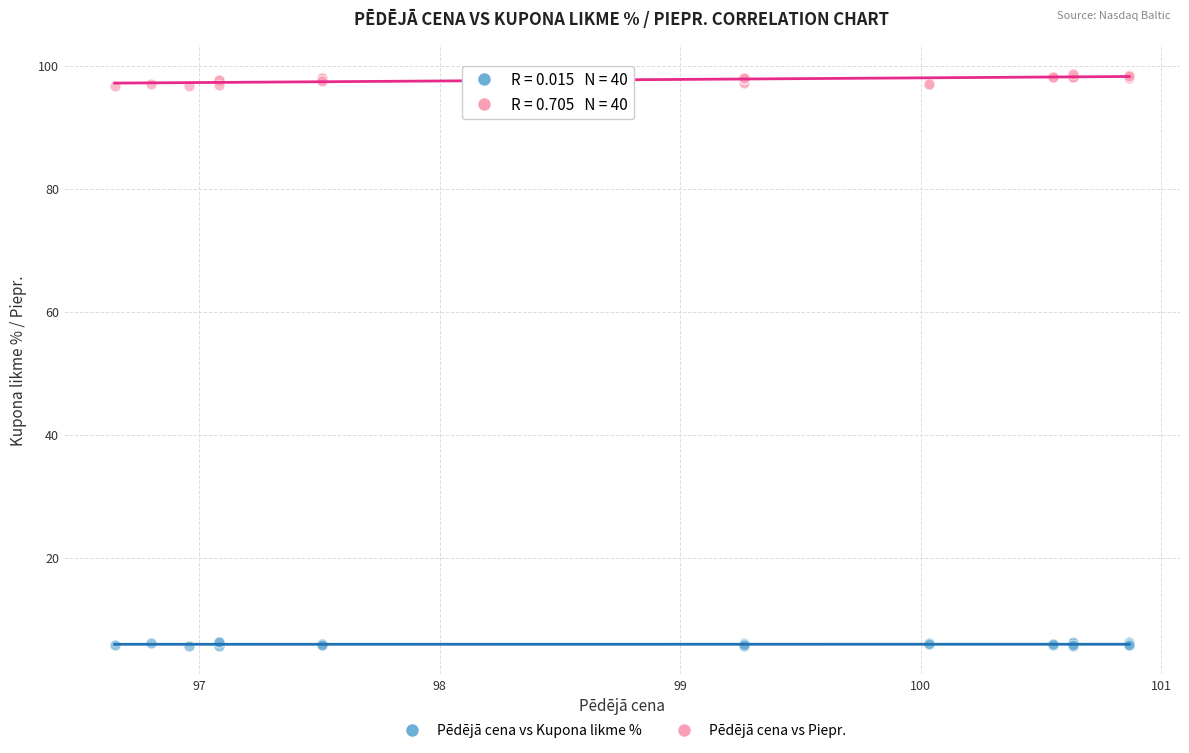

Which series reaches the maximum Y coordinate?

Pēdējā cena vs Piepr.